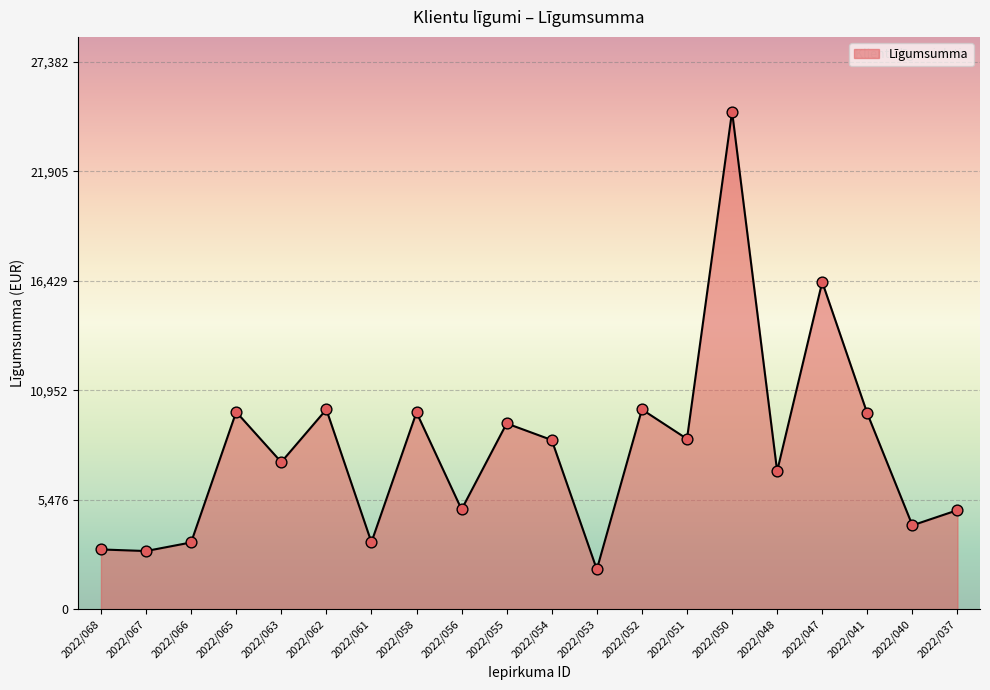

Approximately how many times larger is the value at 2022/050 compared to 2022/062?

2.5